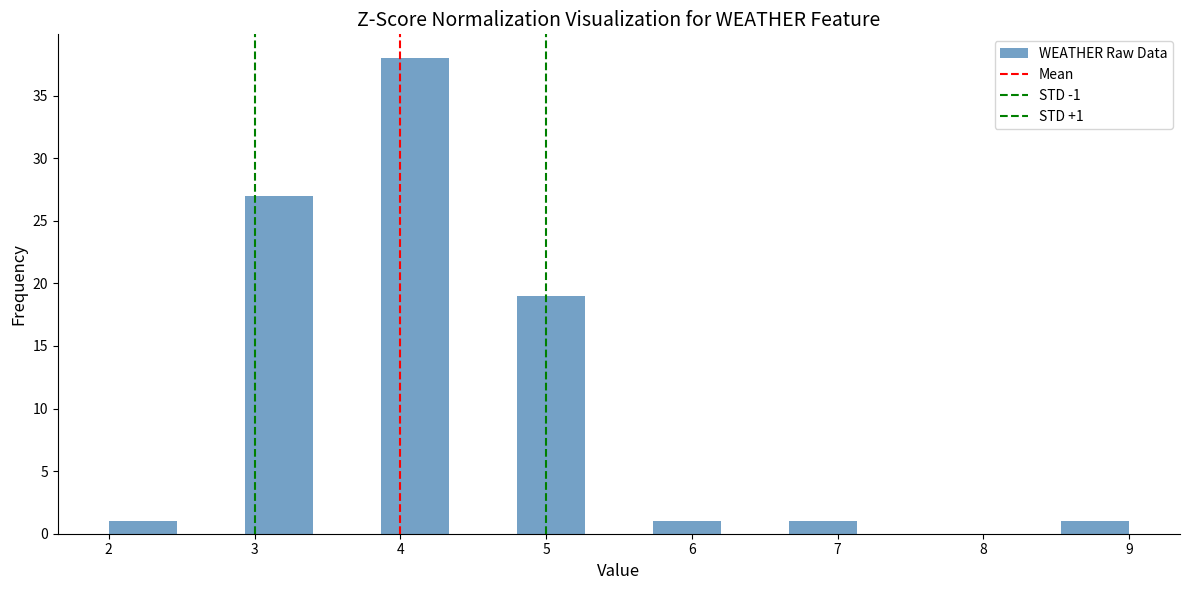

Over which range of the x-axis is the bar tallest?

3.9 to 4.3